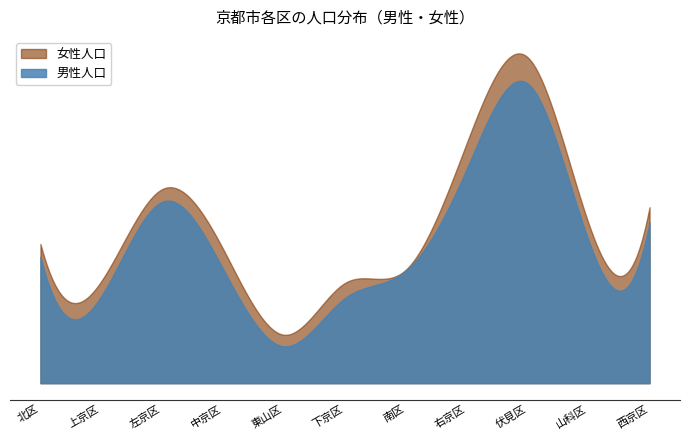

What is the minimum value shown in the chart?

16470